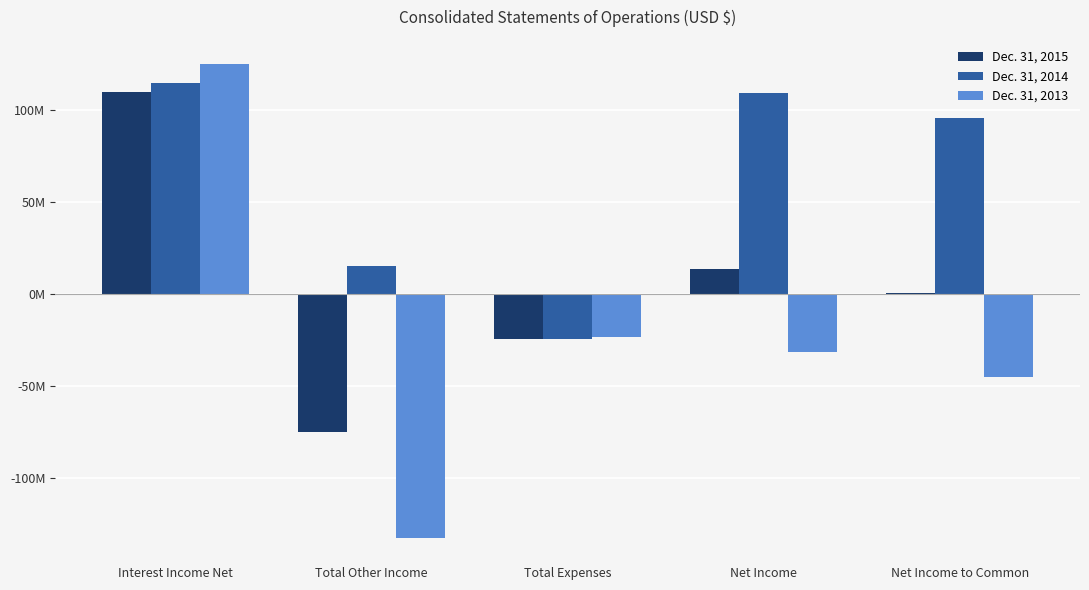

The value of Dec. 31, 2014 at Interest Income Net is 42437480. True or false?

False